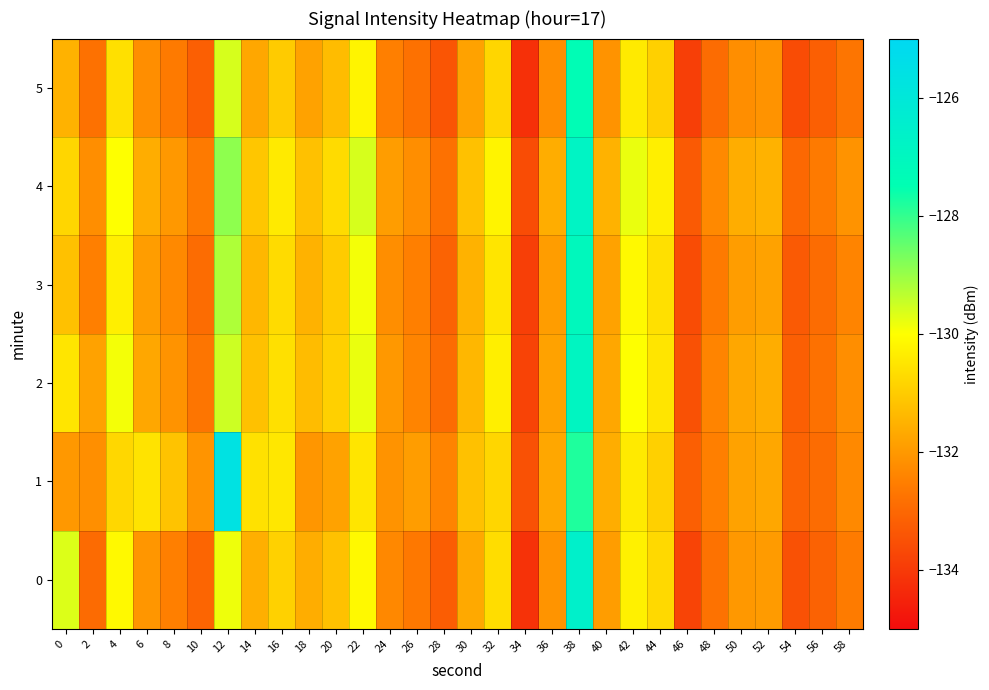

Reading left to right, extract all data points from this chart.

0: 0=-129.7	2=-132.9	4=-130.1	6=-132.0	8=-132.5	10=-133.1	12=-129.8	14=-131.6	16=-130.9	18=-131.6	20=-131.2	22=-130.1	24=-132.3	26=-132.6	28=-133.2	30=-131.7	32=-130.7	34=-134.2	36=-132.1	38=-126.6	40=-131.9	42=-130.3	44=-130.7	46=-133.8	48=-132.8	50=-132.0	52=-131.9	54=-133.5	56=-133.1	58=-132.6
1: 0=-132.0	2=-132.2	4=-130.8	6=-130.5	8=-131.2	10=-132.1	12=-125.6	14=-130.6	16=-130.5	18=-132.0	20=-131.8	22=-130.5	24=-132.1	26=-131.9	28=-132.4	30=-131.2	32=-130.8	34=-133.5	36=-131.7	38=-127.8	40=-131.6	42=-130.4	44=-130.9	46=-133.2	48=-132.5	50=-131.8	52=-131.7	54=-133.1	56=-132.9	58=-132.3
2: 0=-130.5	2=-131.8	4=-129.9	6=-131.7	8=-132.1	10=-132.7	12=-129.5	14=-131.2	16=-130.6	18=-131.3	20=-130.9	22=-129.8	24=-132.0	26=-132.4	28=-132.9	30=-131.4	32=-130.3	34=-133.8	36=-131.8	38=-126.9	40=-131.7	42=-130.0	44=-130.5	46=-133.5	48=-132.4	50=-131.7	52=-131.6	54=-133.2	56=-132.8	58=-132.2
3: 0=-131.2	2=-132.5	4=-130.3	6=-131.9	8=-132.3	10=-132.9	12=-129.2	14=-131.4	16=-130.7	18=-131.5	20=-131.0	22=-129.9	24=-132.2	26=-132.5	28=-133.1	30=-131.5	32=-130.5	34=-133.9	36=-131.9	38=-127.1	40=-131.8	42=-130.1	44=-130.6	46=-133.6	48=-132.6	50=-131.9	52=-131.8	54=-133.3	56=-132.9	58=-132.4
4: 0=-130.8	2=-132.2	4=-130.0	6=-131.6	8=-132.0	10=-132.6	12=-128.9	14=-131.1	16=-130.4	18=-131.2	20=-130.7	22=-129.6	24=-131.9	26=-132.2	28=-132.8	30=-131.2	32=-130.2	34=-133.6	36=-131.6	38=-126.8	40=-131.5	42=-129.8	44=-130.3	46=-133.3	48=-132.3	50=-131.6	52=-131.5	54=-133.0	56=-132.6	58=-132.1
5: 0=-131.5	2=-132.8	4=-130.6	6=-132.2	8=-132.6	10=-133.2	12=-129.6	14=-131.7	16=-131.0	18=-131.8	20=-131.3	22=-130.2	24=-132.5	26=-132.8	28=-133.4	30=-131.8	32=-130.8	34=-134.2	36=-132.2	38=-127.4	40=-132.1	42=-130.4	44=-130.9	46=-133.9	48=-132.9	50=-132.2	52=-132.1	54=-133.6	56=-133.2	58=-132.7